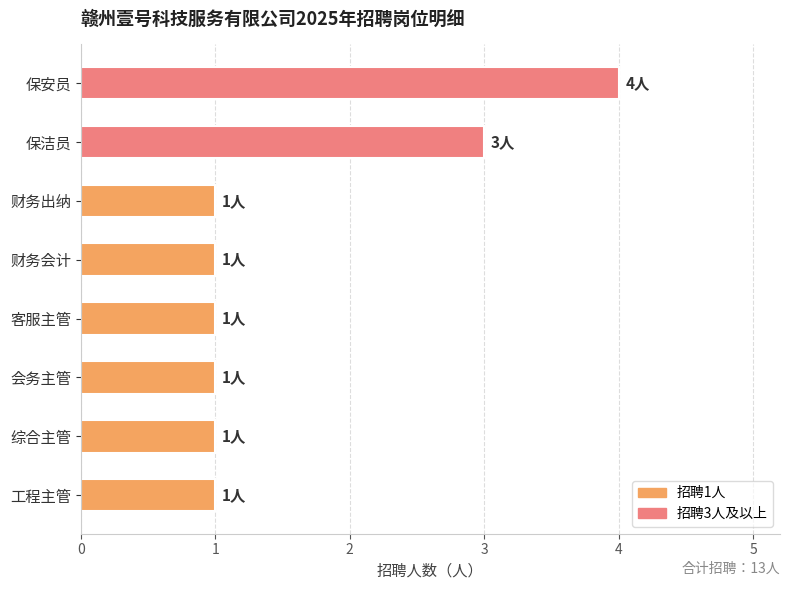

The chart shows a value of 4 at 保安员. True or false?

True